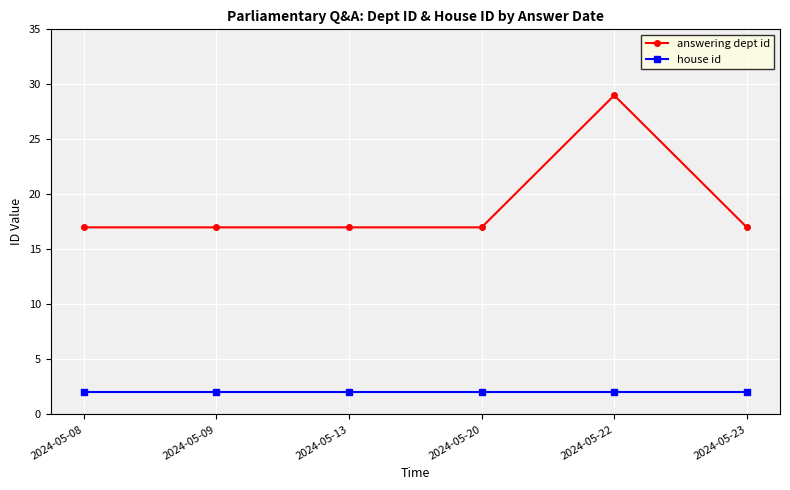

True or false: answering dept id has a value of 9 at 2024-05-23.

False